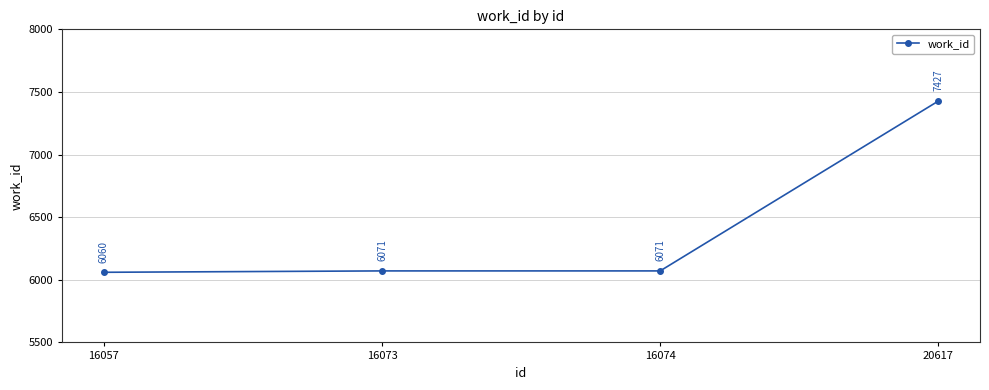

What value does the data have at 16074, to the nearest 50?

6050